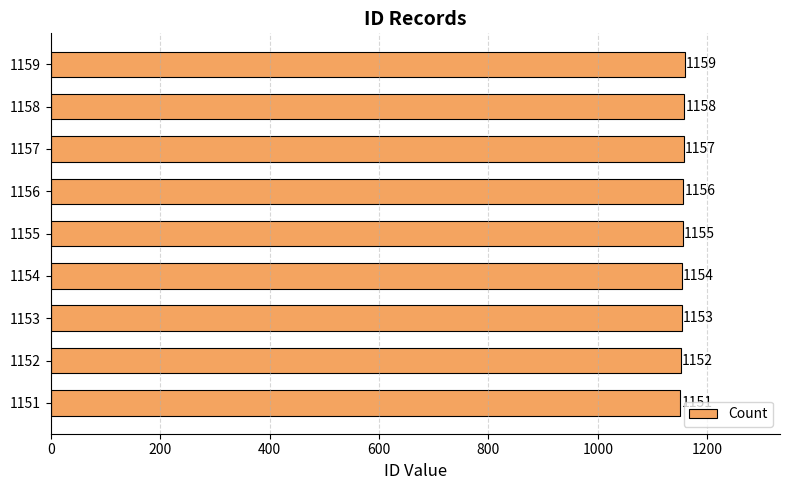

Are the bars horizontal?

Yes